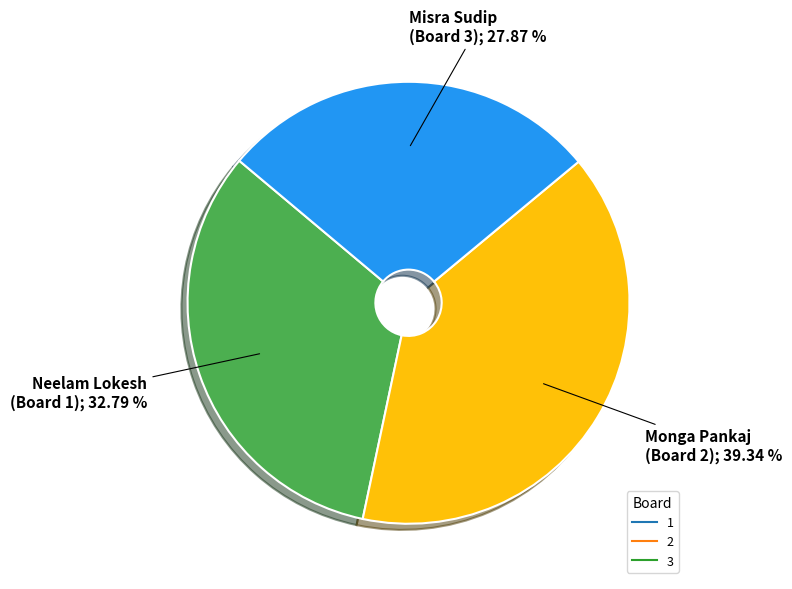

The 2 slice represents 51% of the pie. True or false?

False